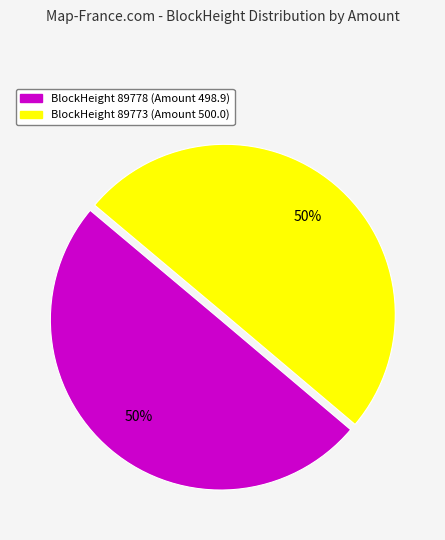

To the nearest percent, what is the average slice percentage?

50%